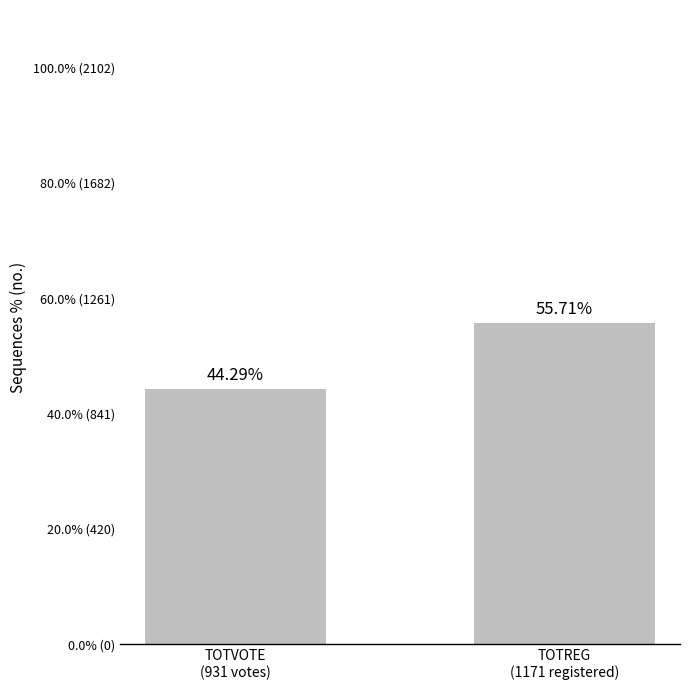

What is the sum of all values?

100.0